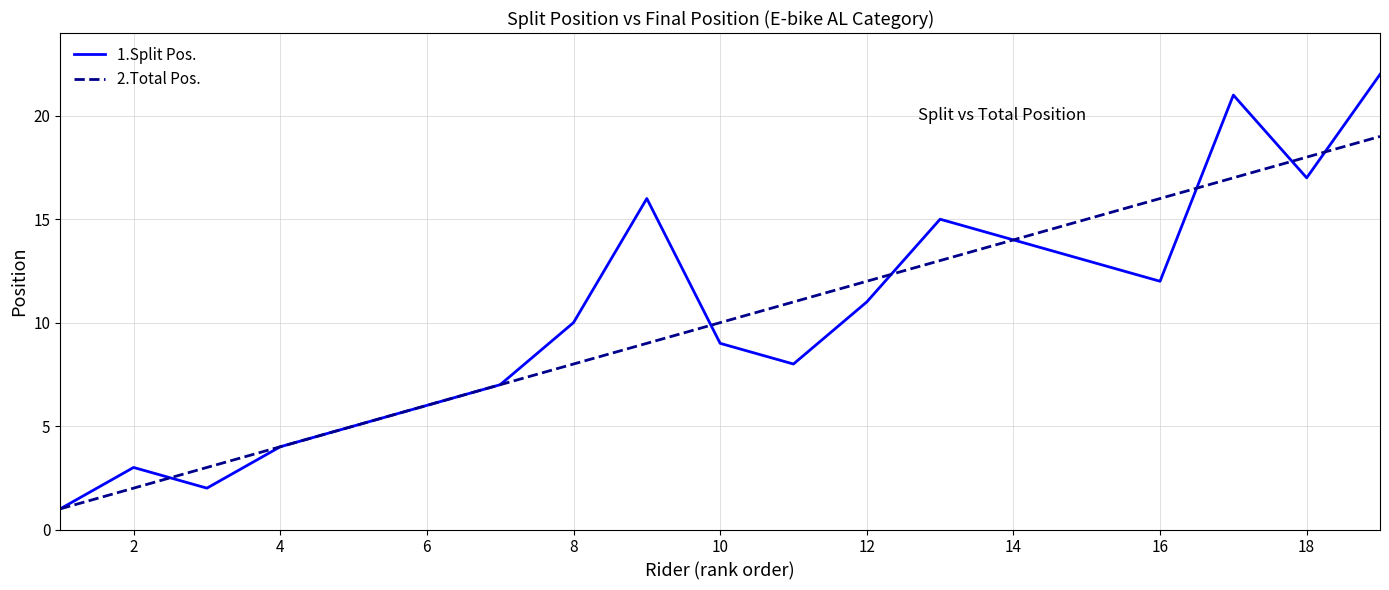

Which series ends up on top after the final intersection of 2.Total Pos. and 1.Split Pos.?

1.Split Pos.